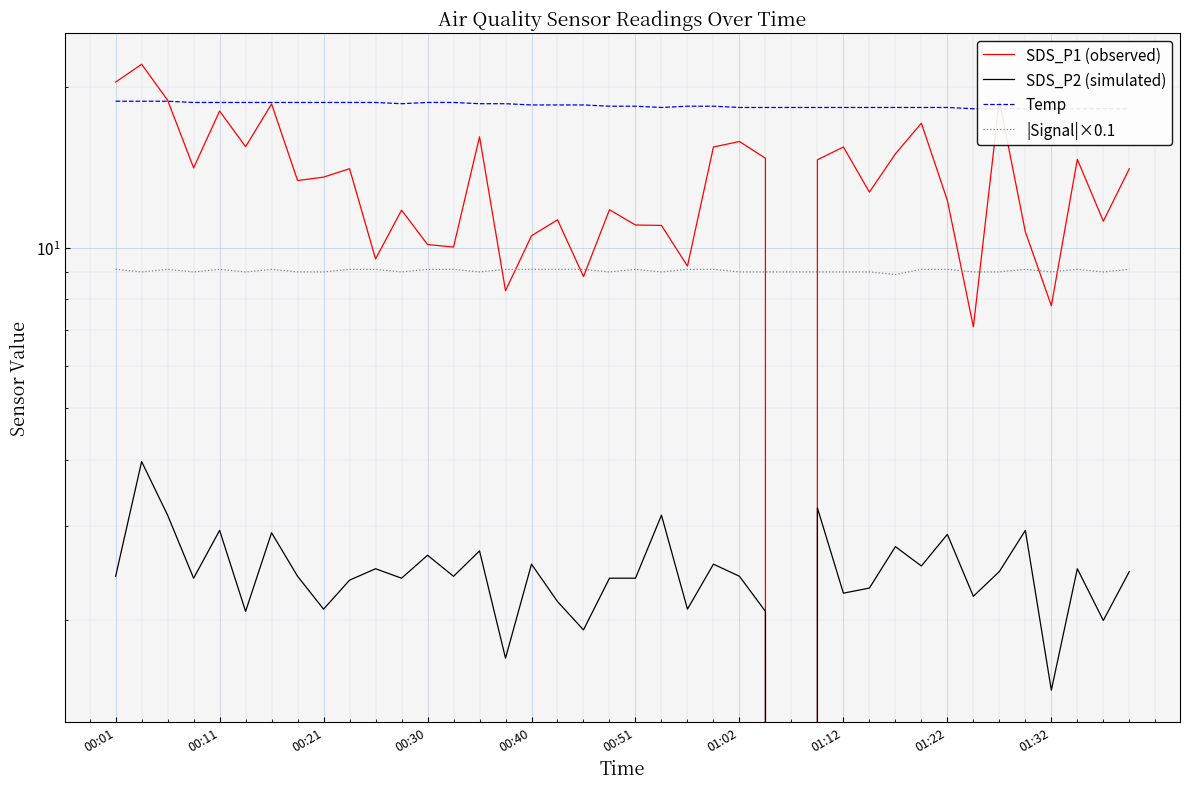

How many interior local valleys does the Temp series have?

2